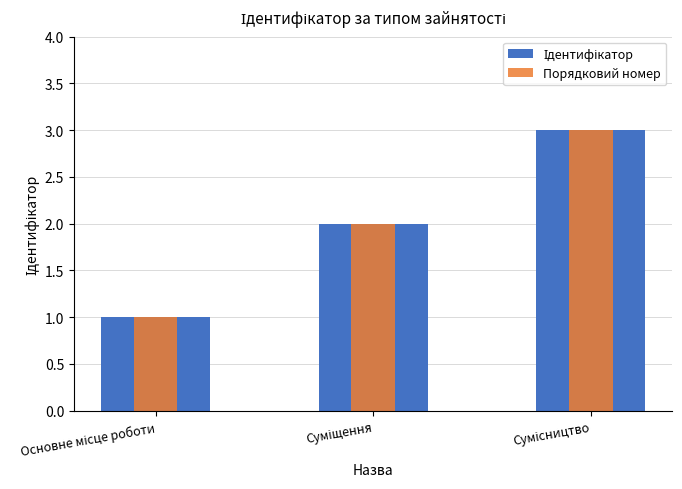

The Ідентифікатор series shows 2 at Суміщення. True or false?

True